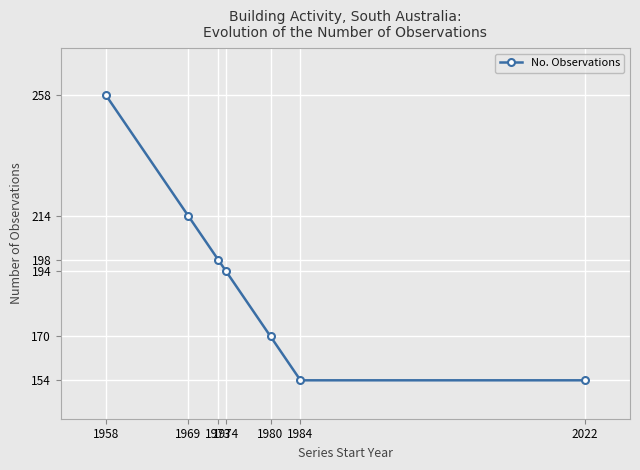

What is the sum of all values?

1342